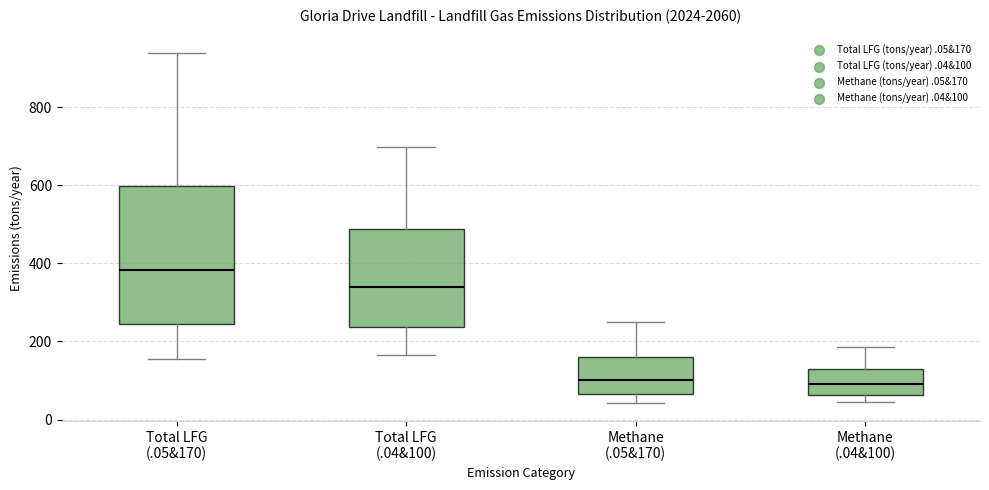

Reading left to right, transcribe this box plot: for each box, give where its median line is, the range the box spans, and where its two whiskers end, as read against the y-axis. The values are not printed on the chart, so give them approximately, as read against the axis.

Total LFG (.05&170): median 380, box 240 to 600, whiskers 160 to 940
Total LFG (.04&100): median 340, box 240 to 480, whiskers 160 to 700
Methane (.05&170): median 100, box 60 to 160, whiskers 40 to 260
Methane (.04&100): median 100, box 60 to 140, whiskers 40 to 180